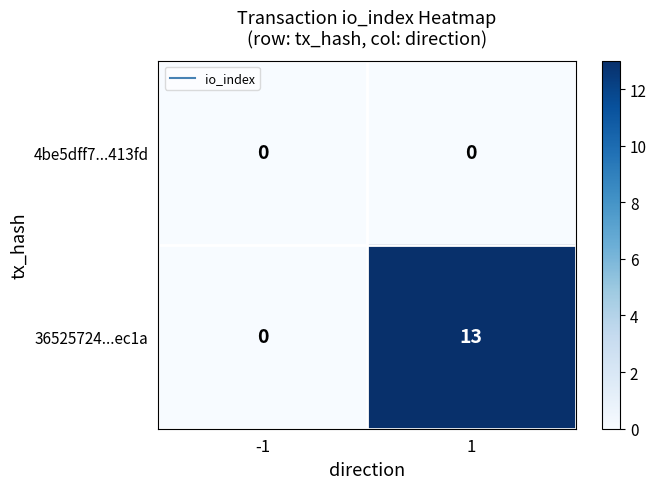

Which category has the highest value across all series?

1